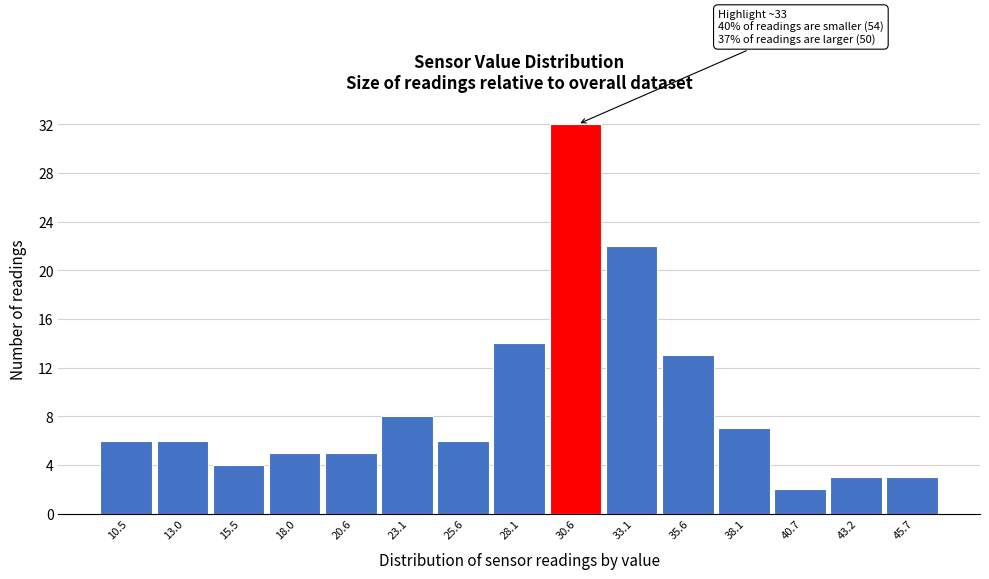

Reading left to right, transcribe all the data shown in this chart.

6	6	4	5	5	8	6	14	32	22	13	7	2	3	3